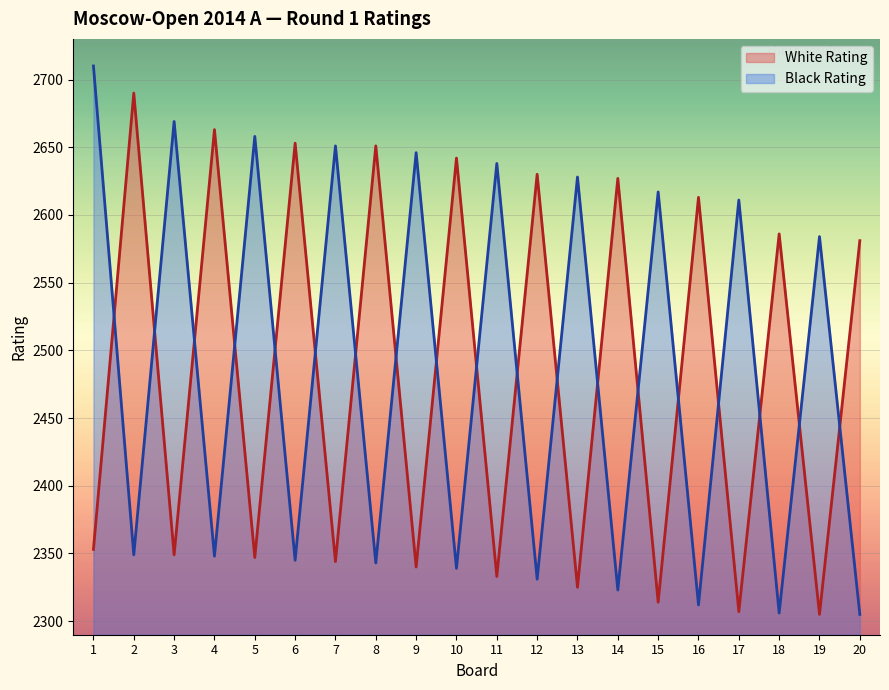

What is the sum of all White Rating values?

49653